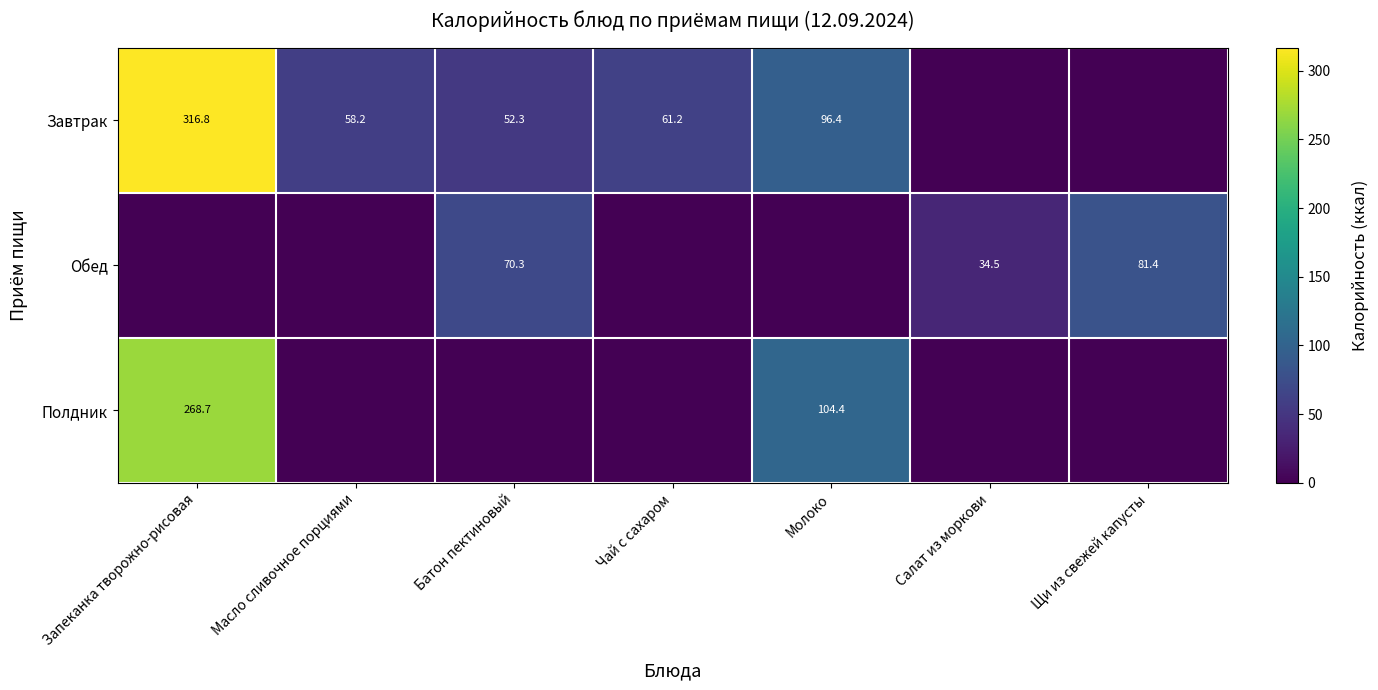

True or false: Полдник has a value of 141.1 at Запеканка творожно-рисовая.

False